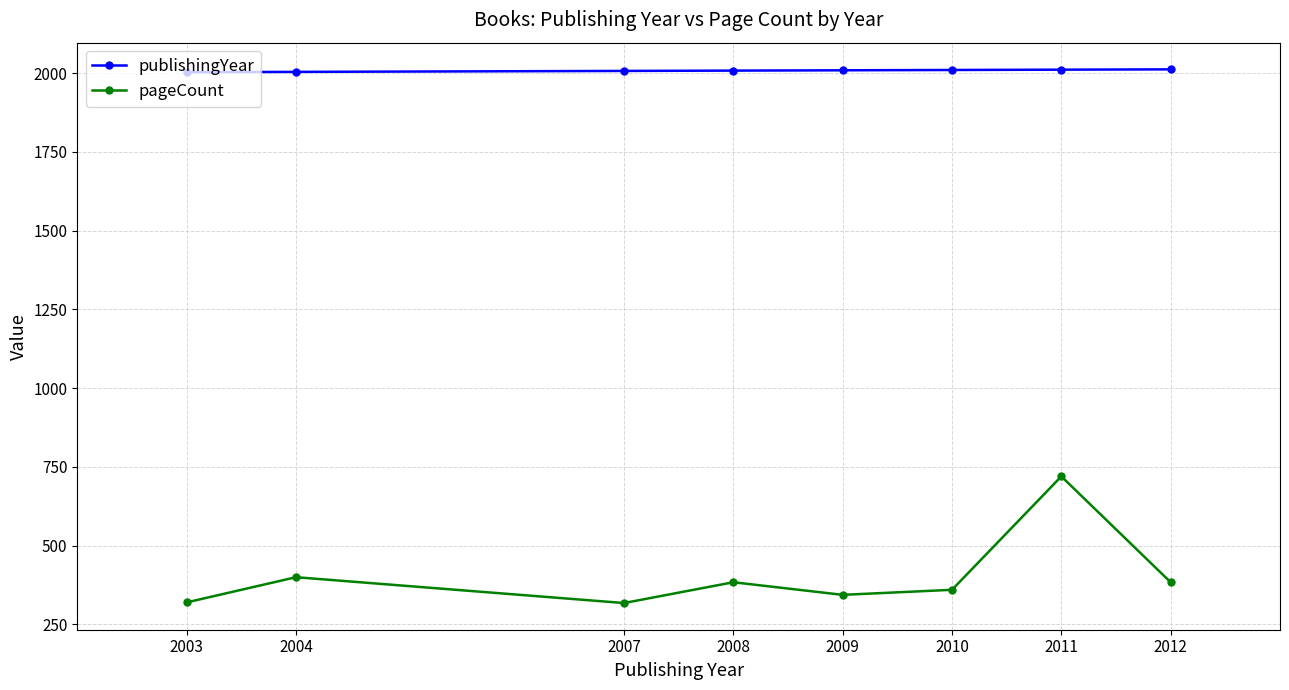

At which category does pageCount reach its first local peak?

2004